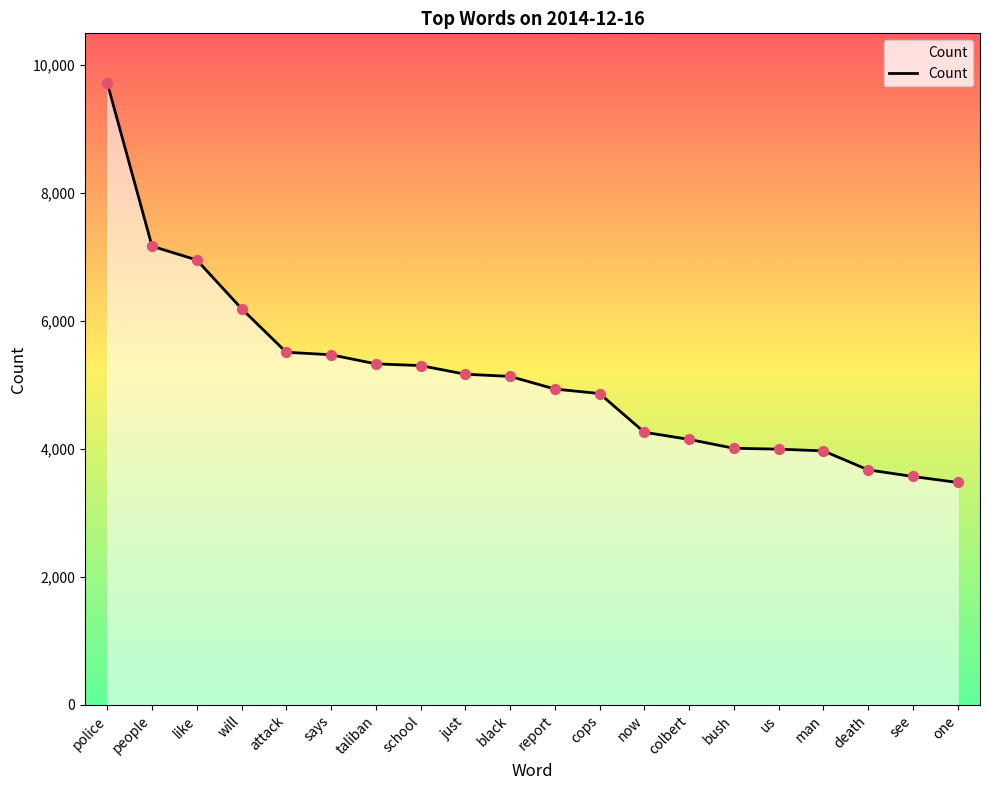

What is the ratio of the value at says to the value at us?

1.4